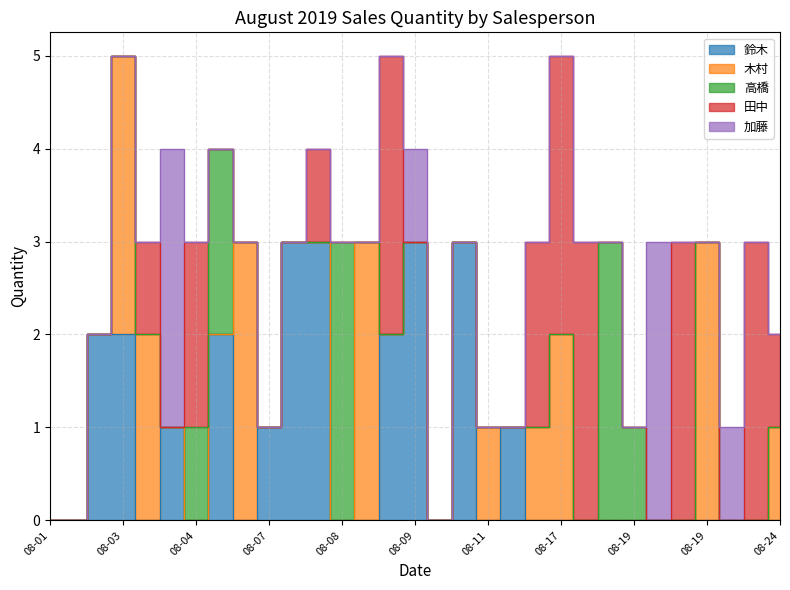

Which series changed the most between 08-08 and 08-19?

木村